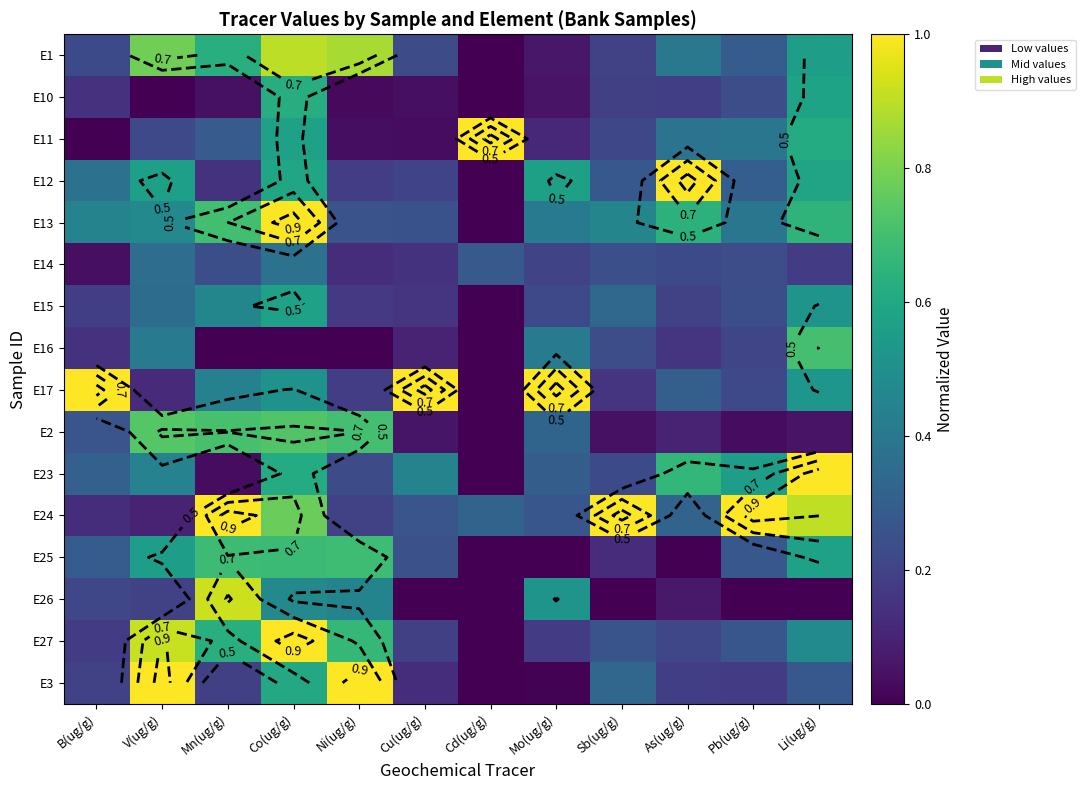

The value of E25 at Mn(ug/g) is 0.7. True or false?

True